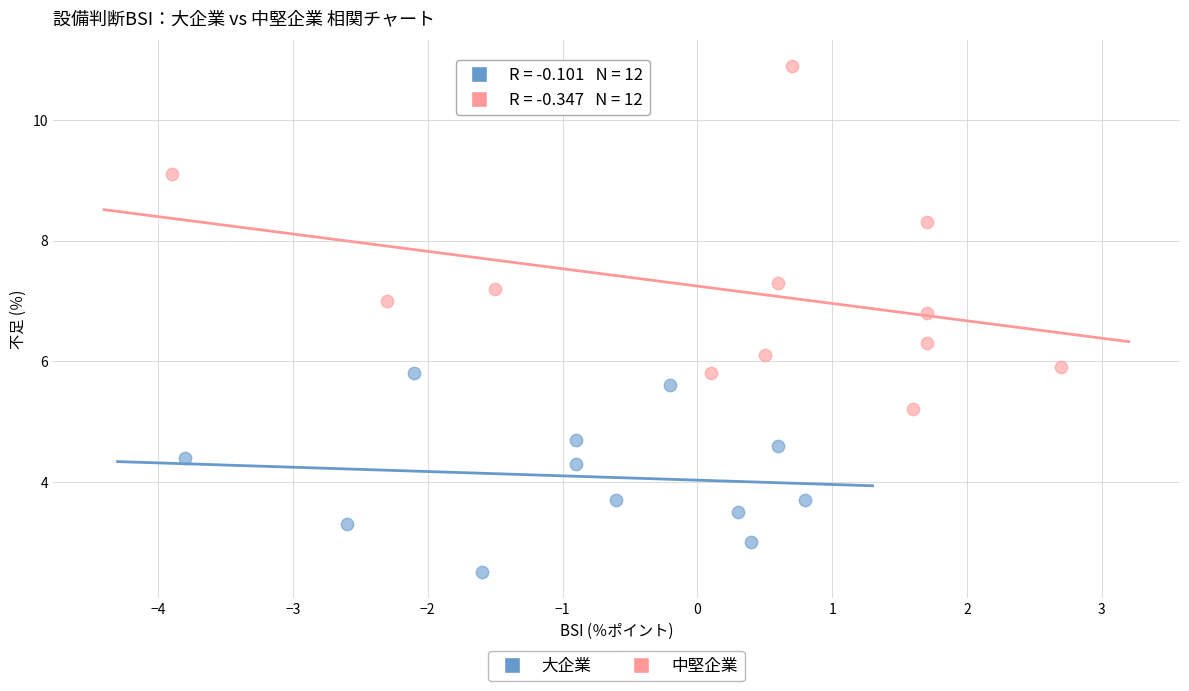

Which series has the widest spread of Y values?

中堅企業